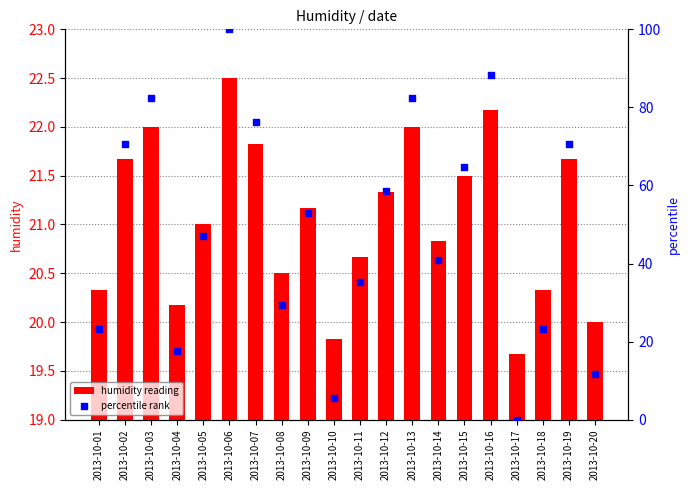

What is the total value across all series at 2013-10-12?

80.0